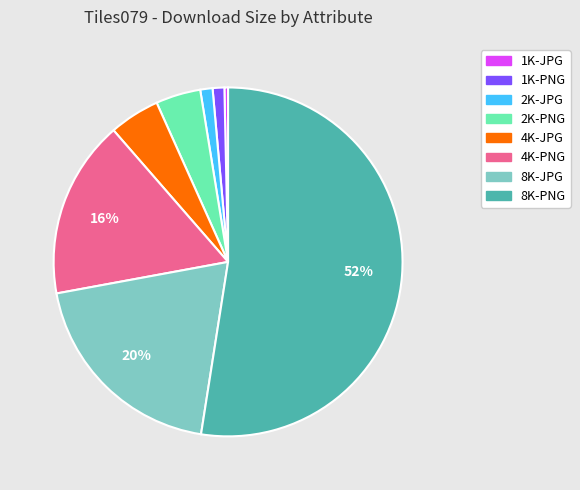

To the nearest percent, what is the difference between the 2K-JPG and 4K-JPG slice percentages?

4%